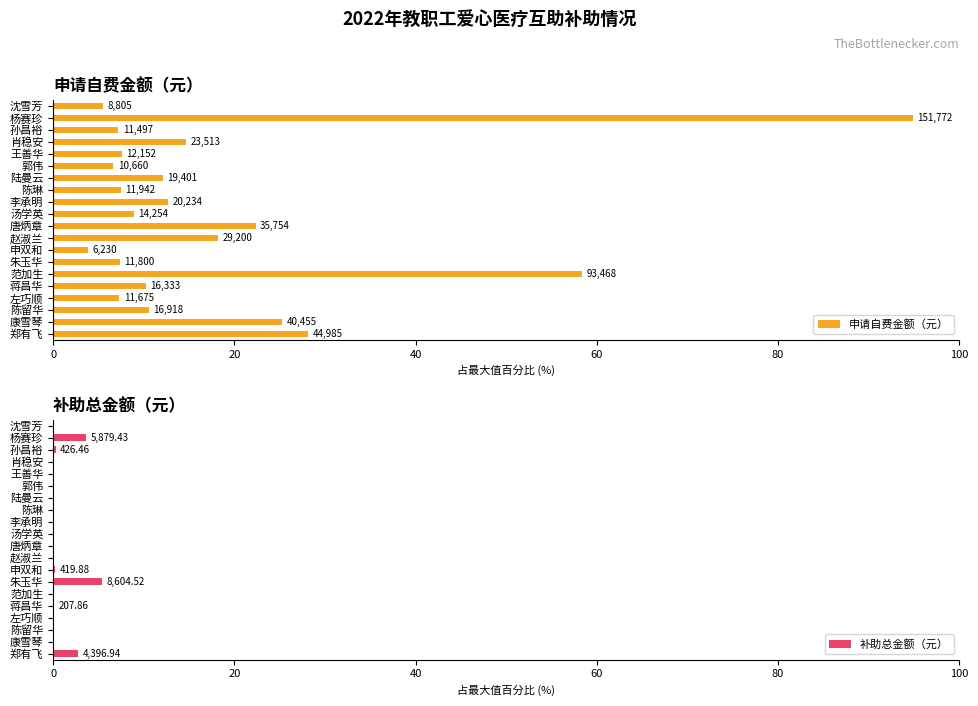

What is the sum of all 补助总金额（元） values?

12.5